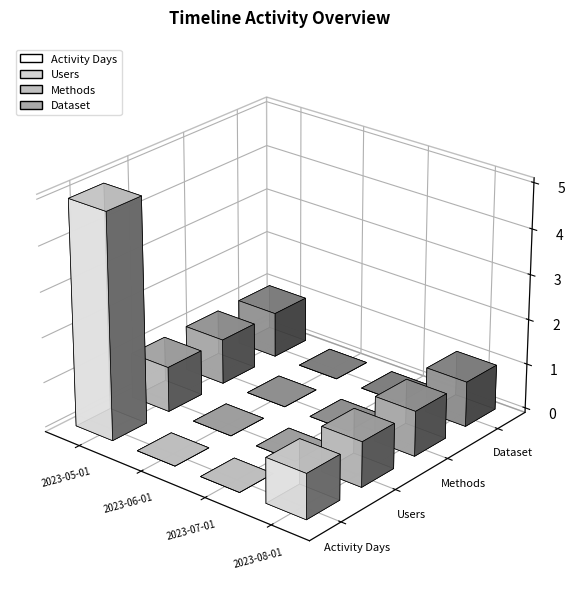

What position from the right is 2023-08-01?

1